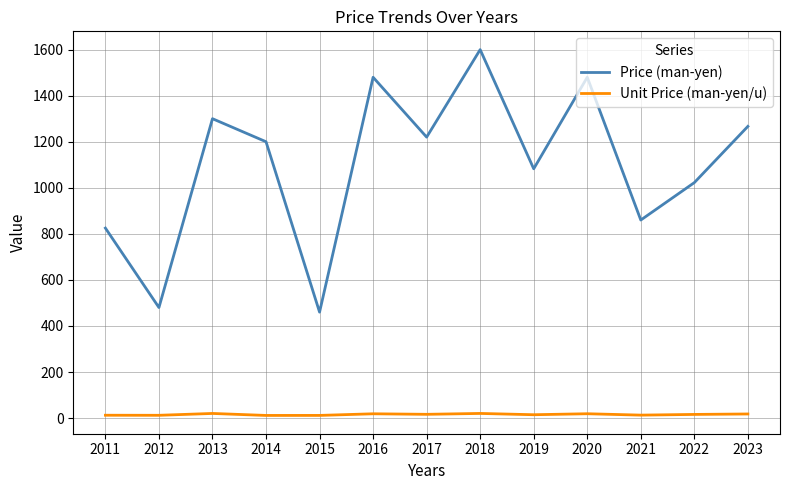

Which label corresponds to the largest value in the chart?

2018